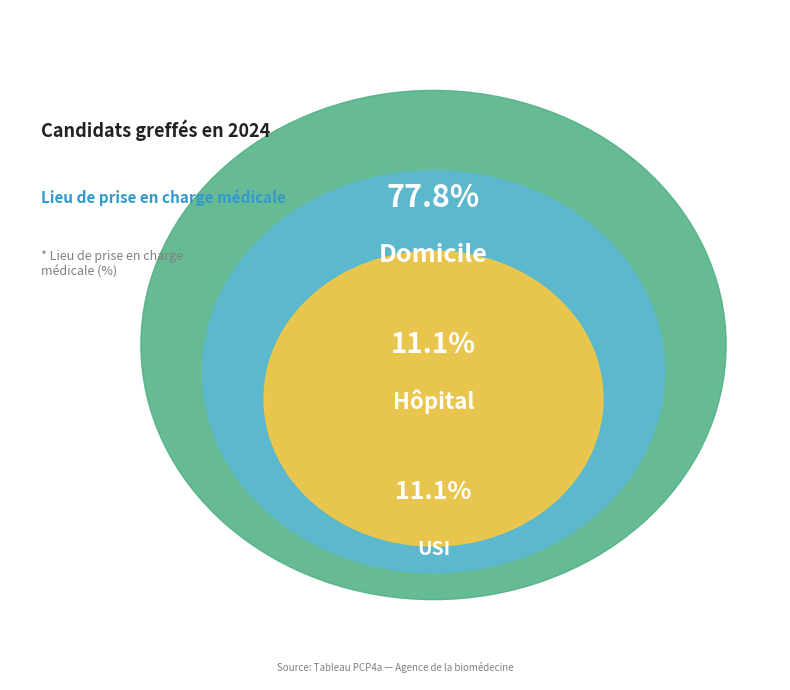

How much of the chart is everything except Domicile?

22.2%